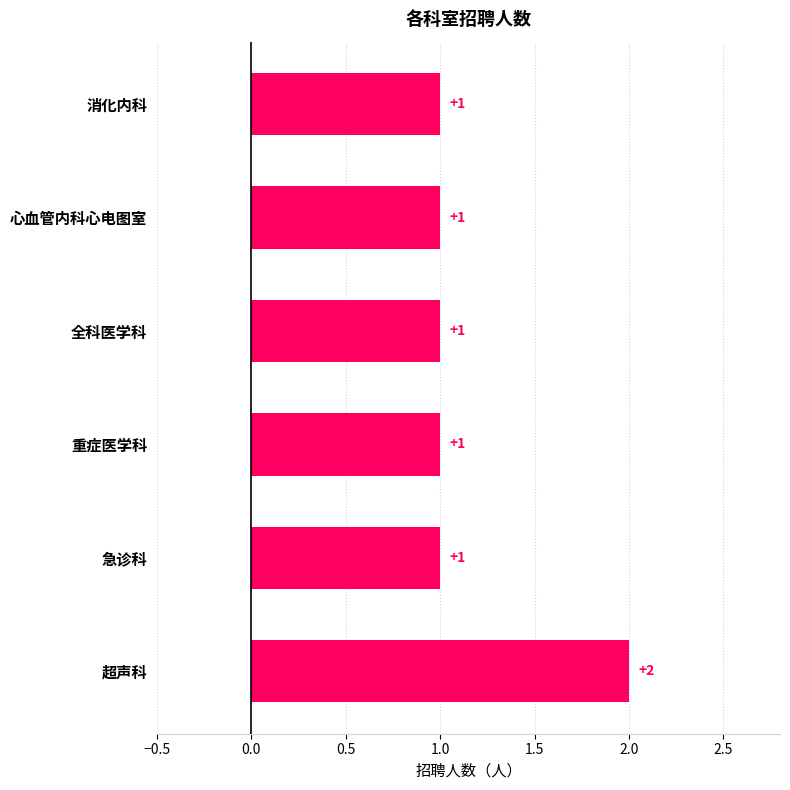

What is the sum of all values?

7